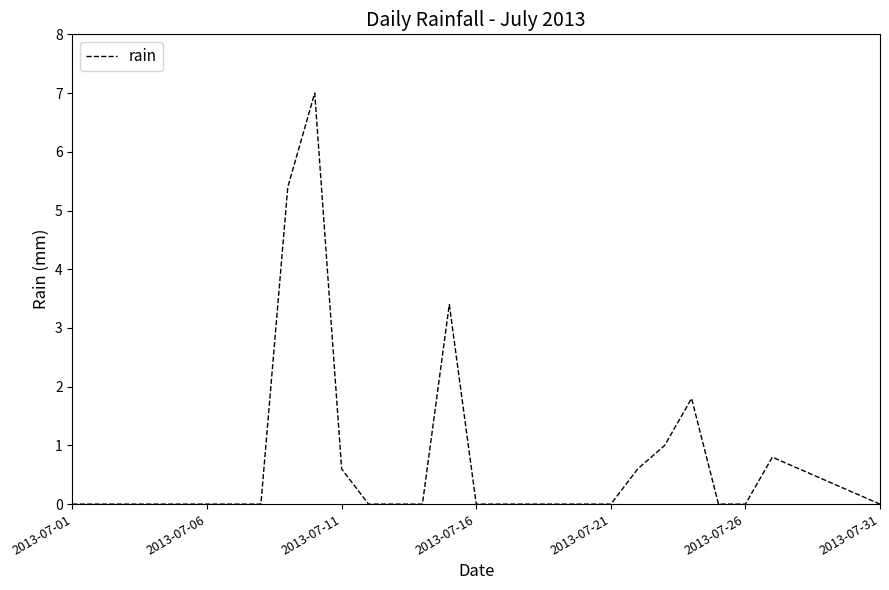

What is the greatest value displayed?

7.0